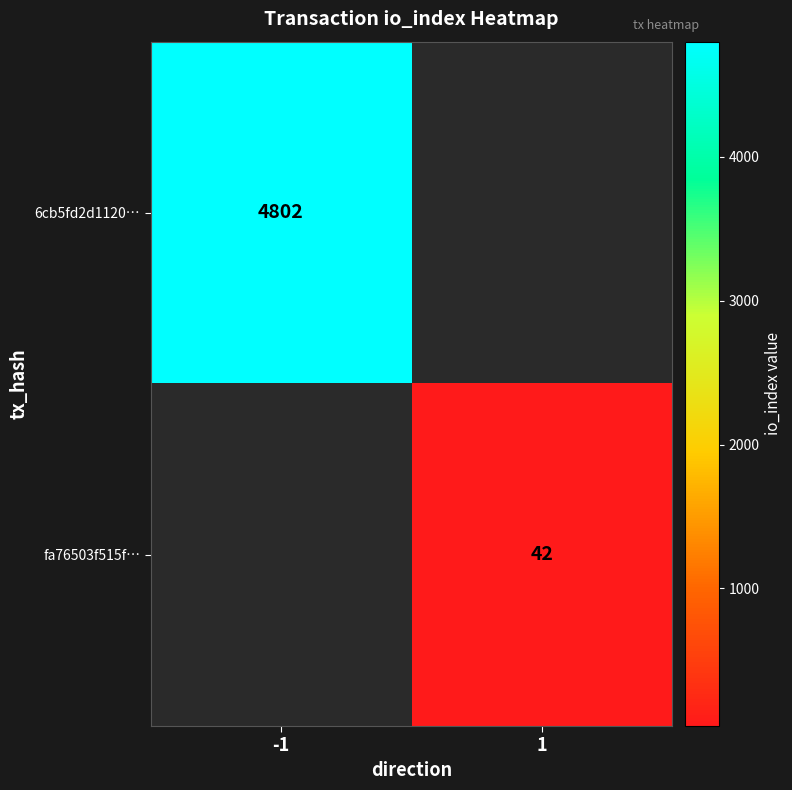

Is it true that 6cb5fd2d1120… equals 1767 at -1?

False